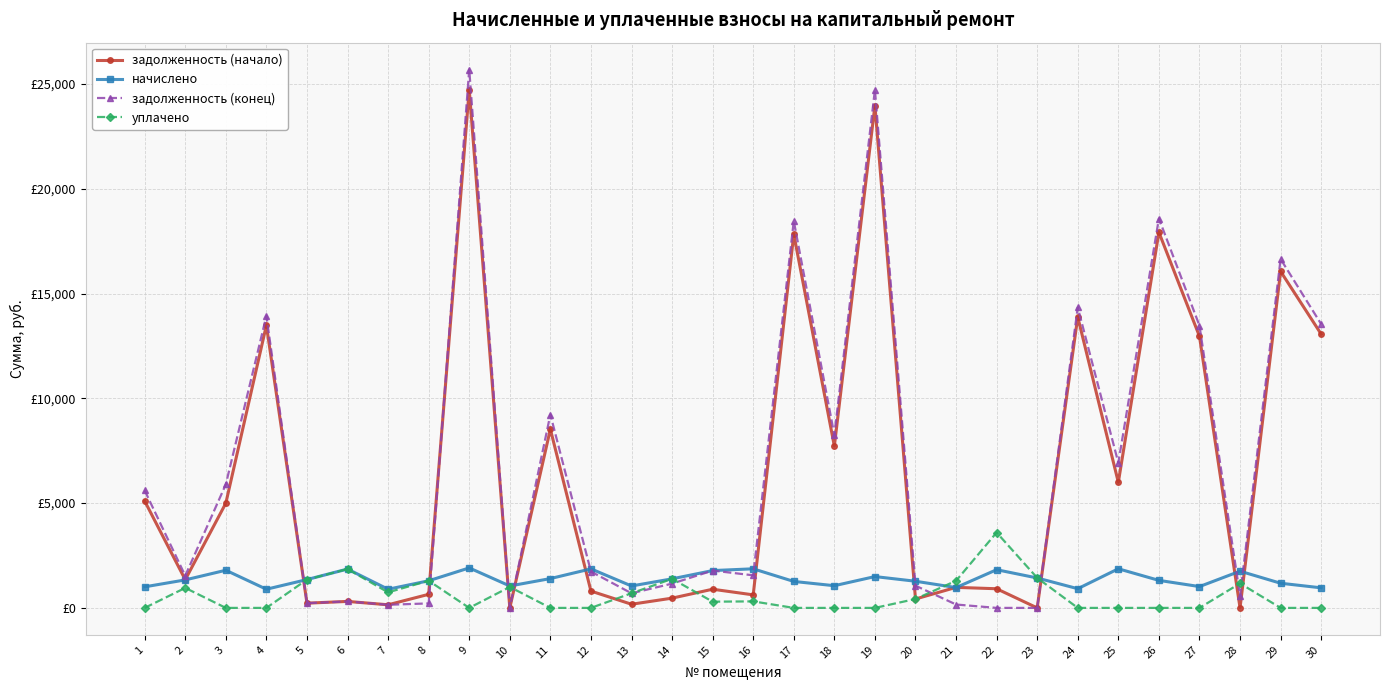

Rank the series at 10 from highest to lowest value.

начислено, уплачено, задолженность (начало), задолженность (конец)